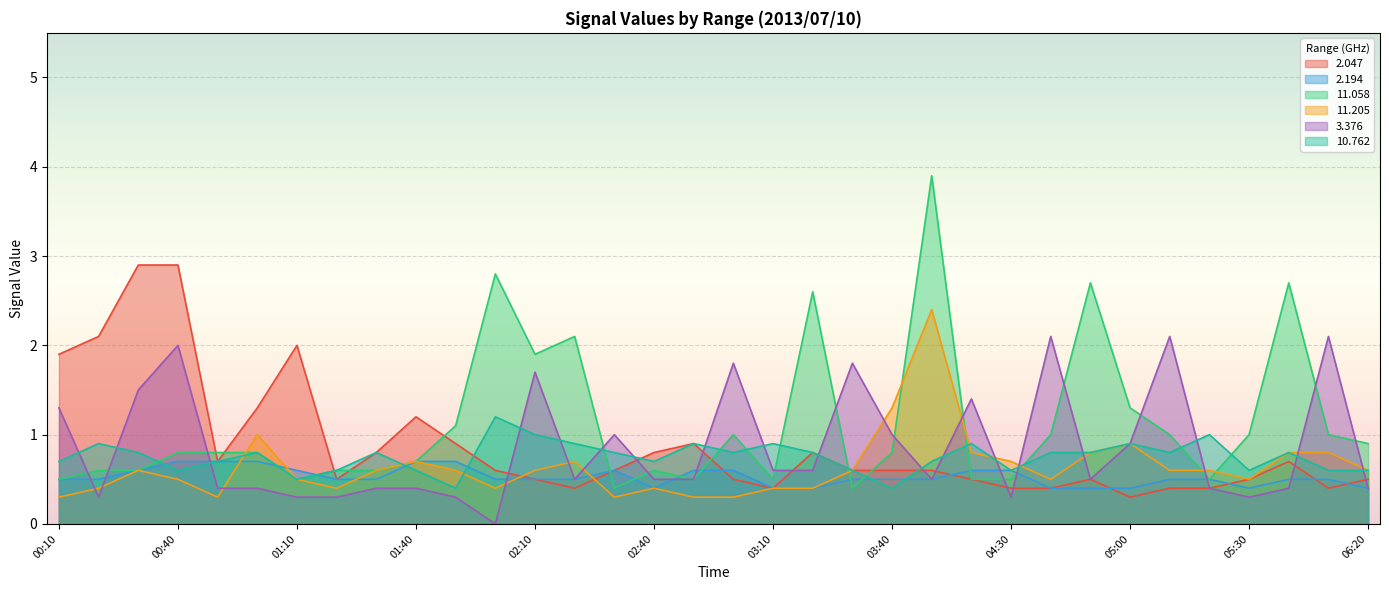

Reading left to right, what are all the values shown in this chart?

2.047: 1.9	2.1	2.9	2.9	0.7	1.3	2.0	0.5	0.8	1.2	0.9	0.6	0.5	0.4	0.6	0.8	0.9	0.5	0.4	0.8	0.6	0.6	0.6	0.5	0.4	0.4	0.5	0.3	0.4	0.4	0.5	0.7	0.4	0.5
2.194: 0.5	0.5	0.6	0.7	0.7	0.7	0.6	0.5	0.5	0.7	0.7	0.5	0.5	0.5	0.6	0.4	0.6	0.6	0.4	0.4	0.5	0.5	0.5	0.6	0.6	0.4	0.4	0.4	0.5	0.5	0.4	0.5	0.5	0.4
11.058: 0.5	0.6	0.6	0.8	0.8	0.8	0.5	0.6	0.6	0.7	1.1	2.8	1.9	2.1	0.4	0.6	0.5	1.0	0.5	2.6	0.4	0.8	3.9	0.5	0.5	1.0	2.7	1.3	1.0	0.5	1.0	2.7	1.0	0.9
11.205: 0.3	0.4	0.6	0.5	0.3	1.0	0.5	0.4	0.6	0.7	0.6	0.4	0.6	0.7	0.3	0.4	0.3	0.3	0.4	0.4	0.6	1.3	2.4	0.8	0.7	0.5	0.8	0.9	0.6	0.6	0.5	0.8	0.8	0.6
3.376: 1.3	0.3	1.5	2.0	0.4	0.4	0.3	0.3	0.4	0.4	0.3	0.0	1.7	0.5	1.0	0.5	0.5	1.8	0.6	0.6	1.8	1.0	0.5	1.4	0.3	2.1	0.5	0.9	2.1	0.4	0.3	0.4	2.1	0.4
10.762: 0.7	0.9	0.8	0.6	0.7	0.8	0.5	0.6	0.8	0.6	0.4	1.2	1.0	0.9	0.8	0.7	0.9	0.8	0.9	0.8	0.6	0.4	0.7	0.9	0.6	0.8	0.8	0.9	0.8	1.0	0.6	0.8	0.6	0.6